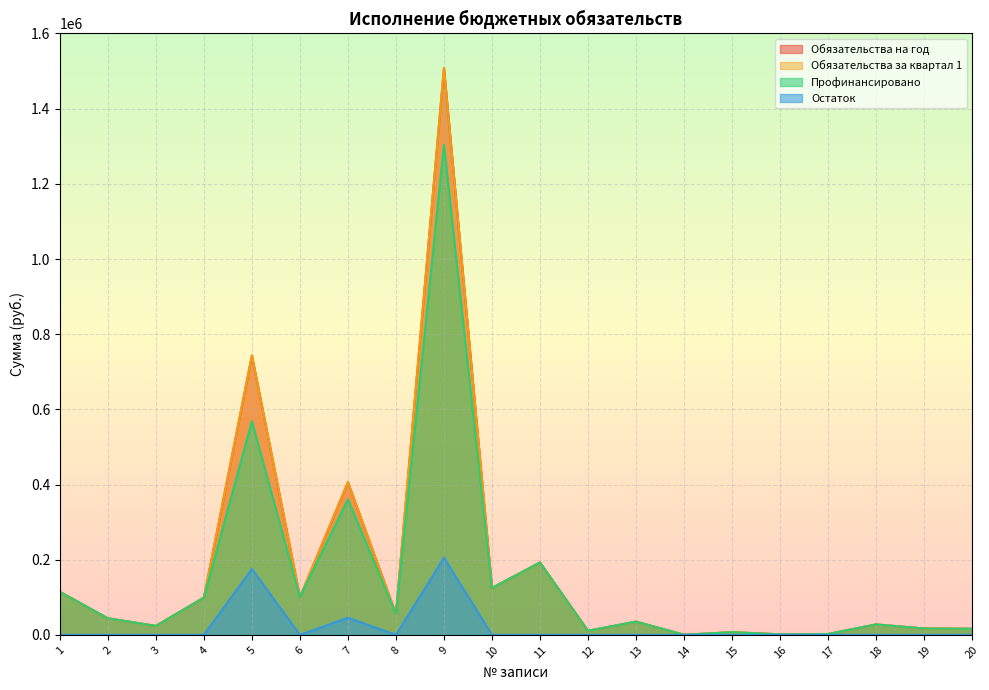

Which has a higher value, 9 or 14?

9